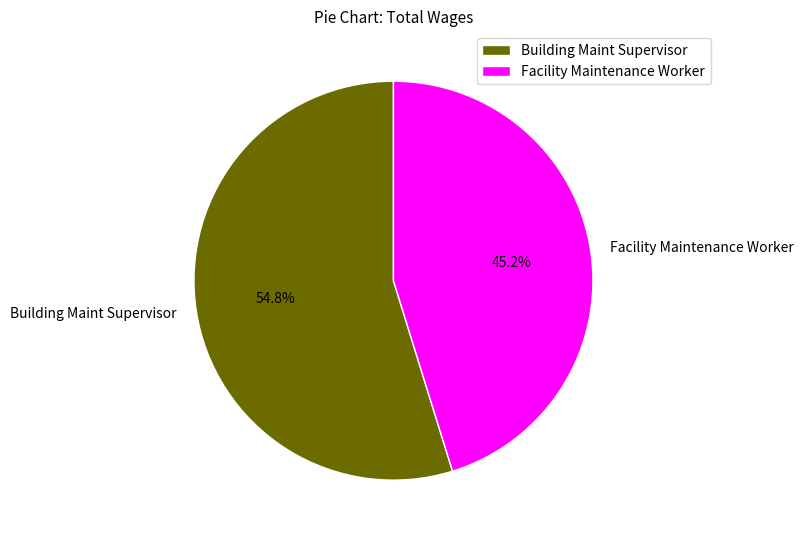

Approximately how many times larger is the value at Facility Maintenance Worker compared to Building Maint Supervisor?

0.8